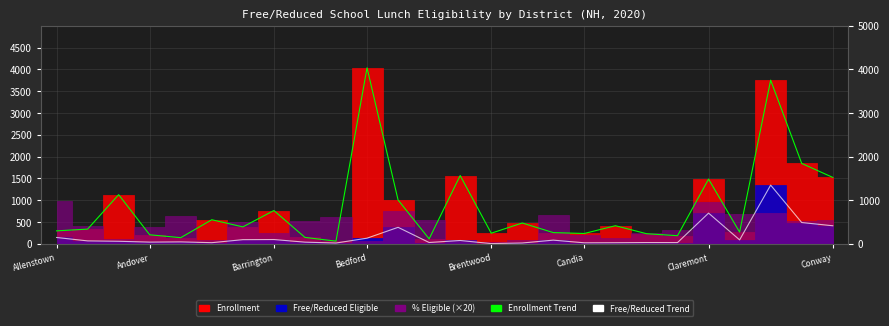

True or false: Enrollment Trend and Free/Reduced Trend cross at least once.

False